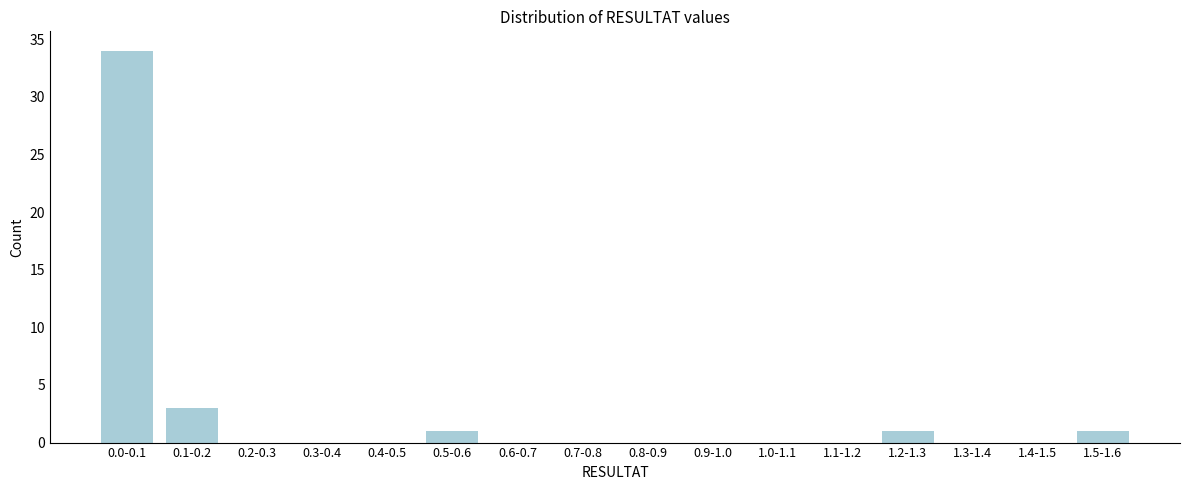

Reading left to right, extract all data points from this chart.

0.0-0.1=34	0.1-0.2=3	0.2-0.3=0	0.3-0.4=0	0.4-0.5=0	0.5-0.6=1	0.6-0.7=0	0.7-0.8=0	0.8-0.9=0	0.9-1.0=0	1.0-1.1=0	1.1-1.2=0	1.2-1.3=1	1.3-1.4=0	1.4-1.5=0	1.5-1.6=1